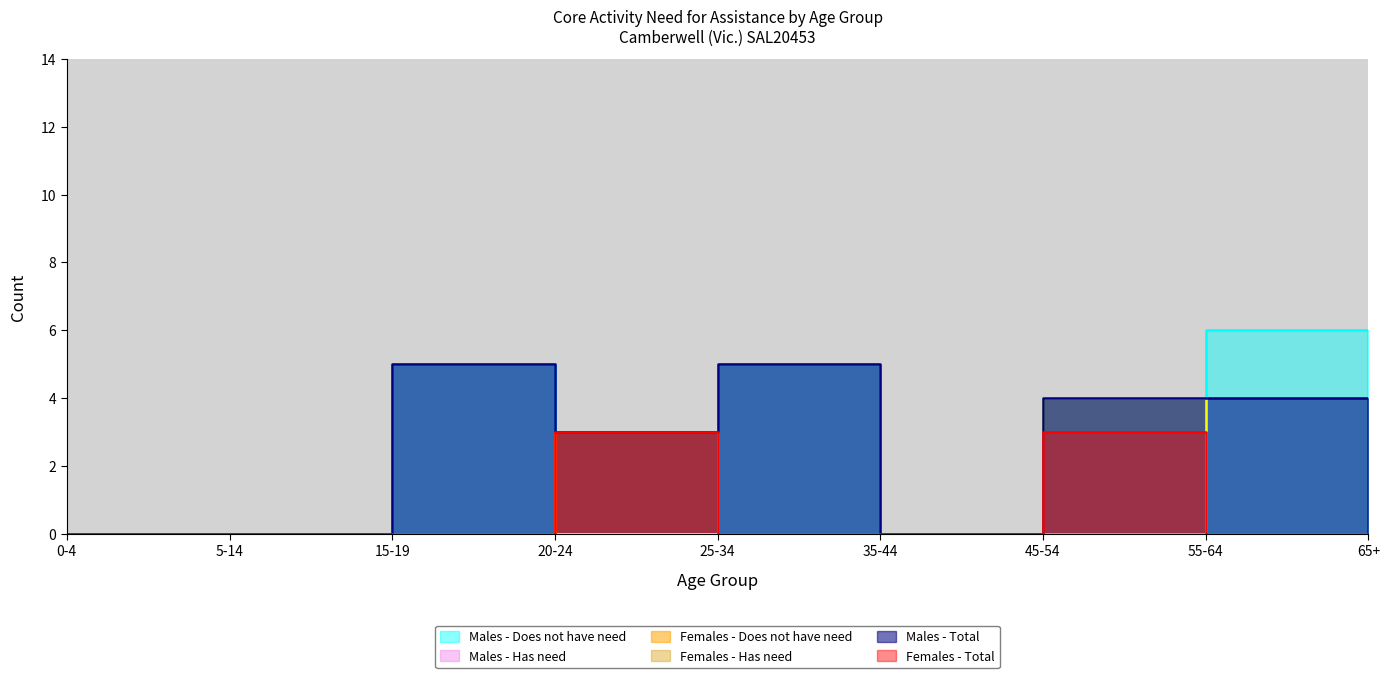

What is the sum of all Males - Total values?

21